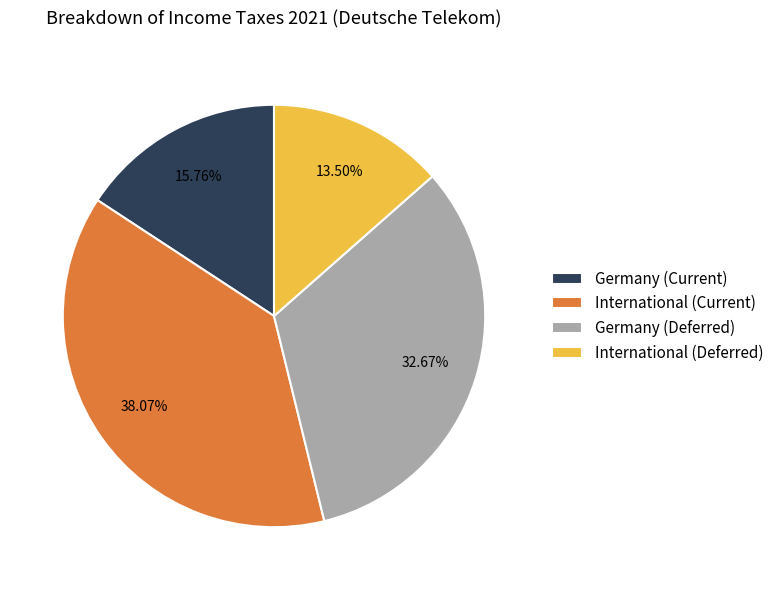

Does any single category account for the majority?

No